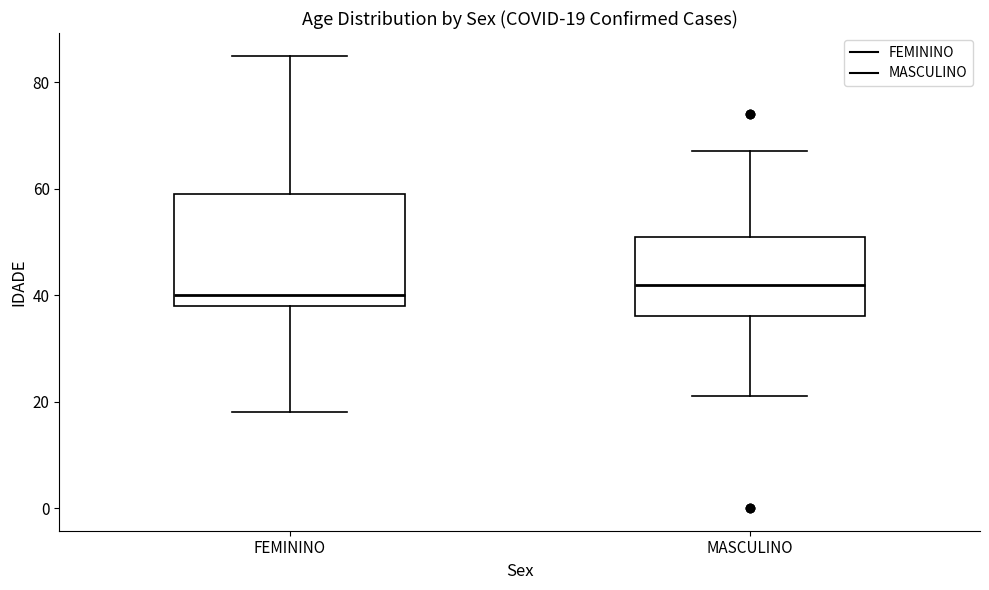

Which box is the tallest, from its lower edge to its upper edge?

FEMININO